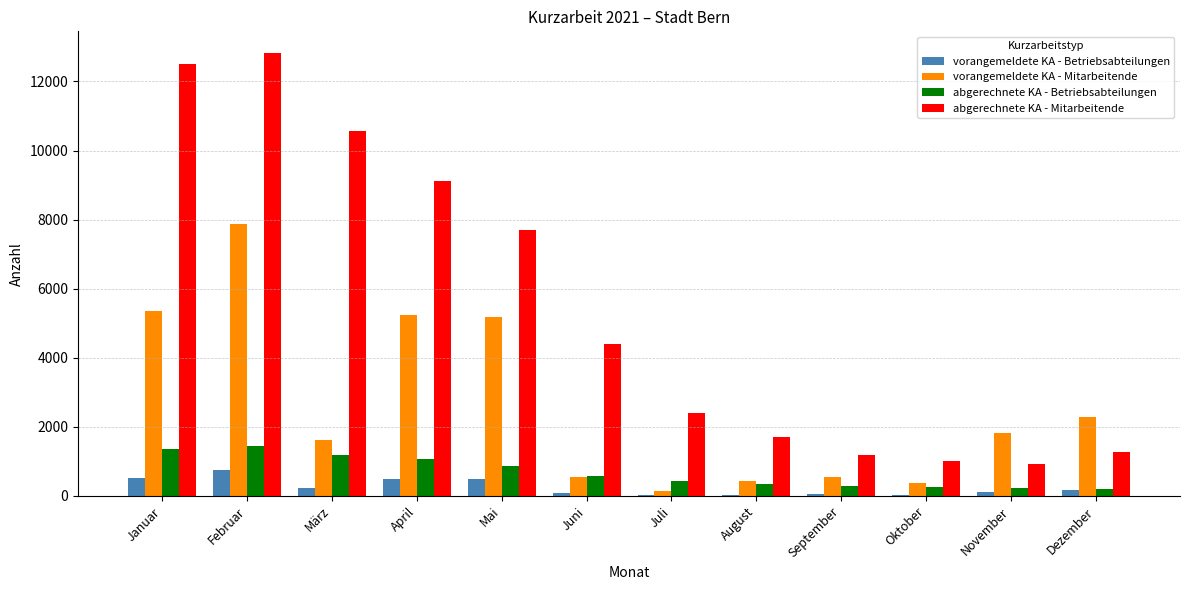

True or false: abgerechnete KA - Mitarbeitende has a value of 19497 at Januar.

False